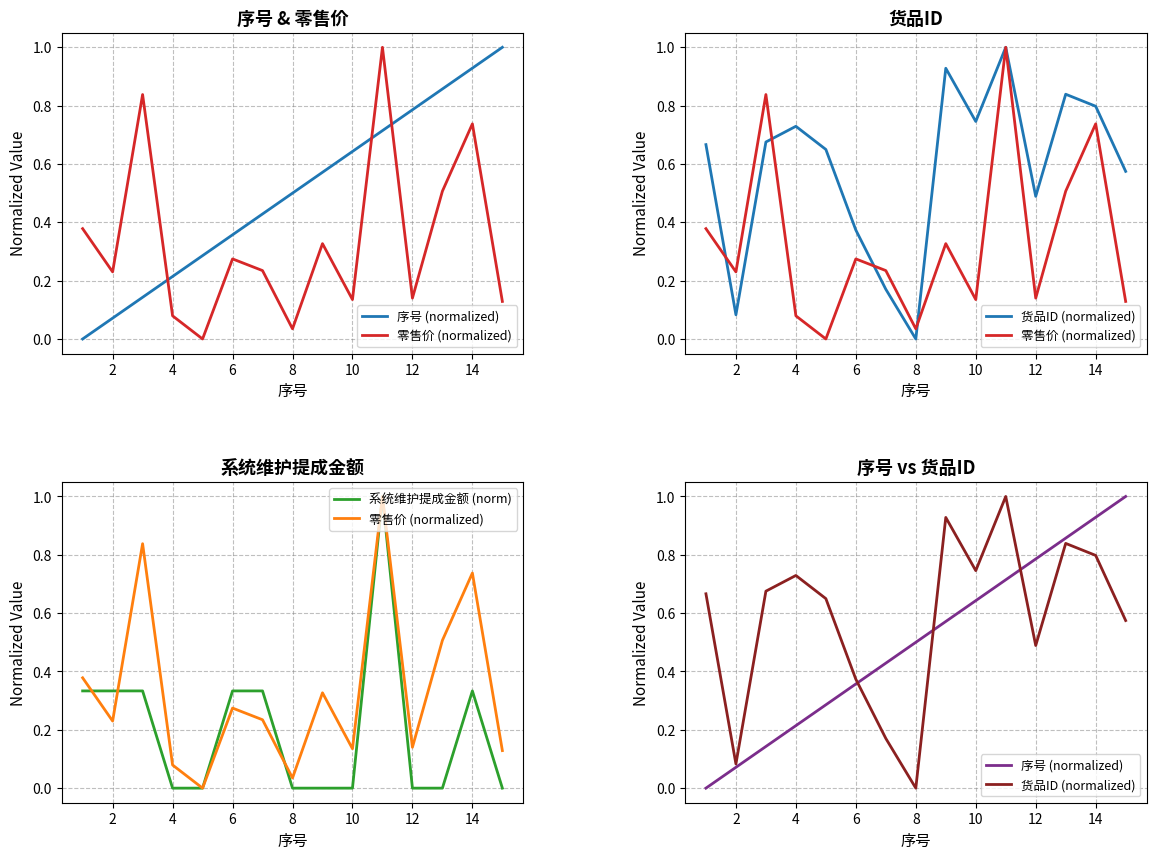

What is the spread (max minus min) of values at 10?

0.1